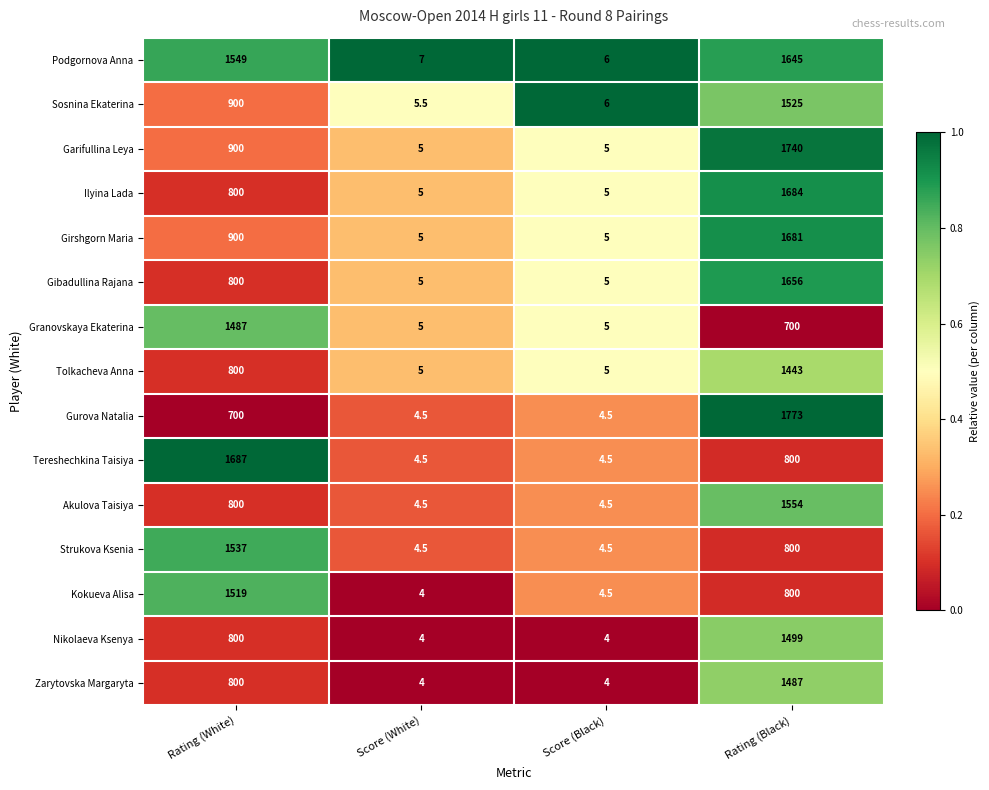

True or false: Girshgorn Maria has a value of 900.0 at Rating (White).

True